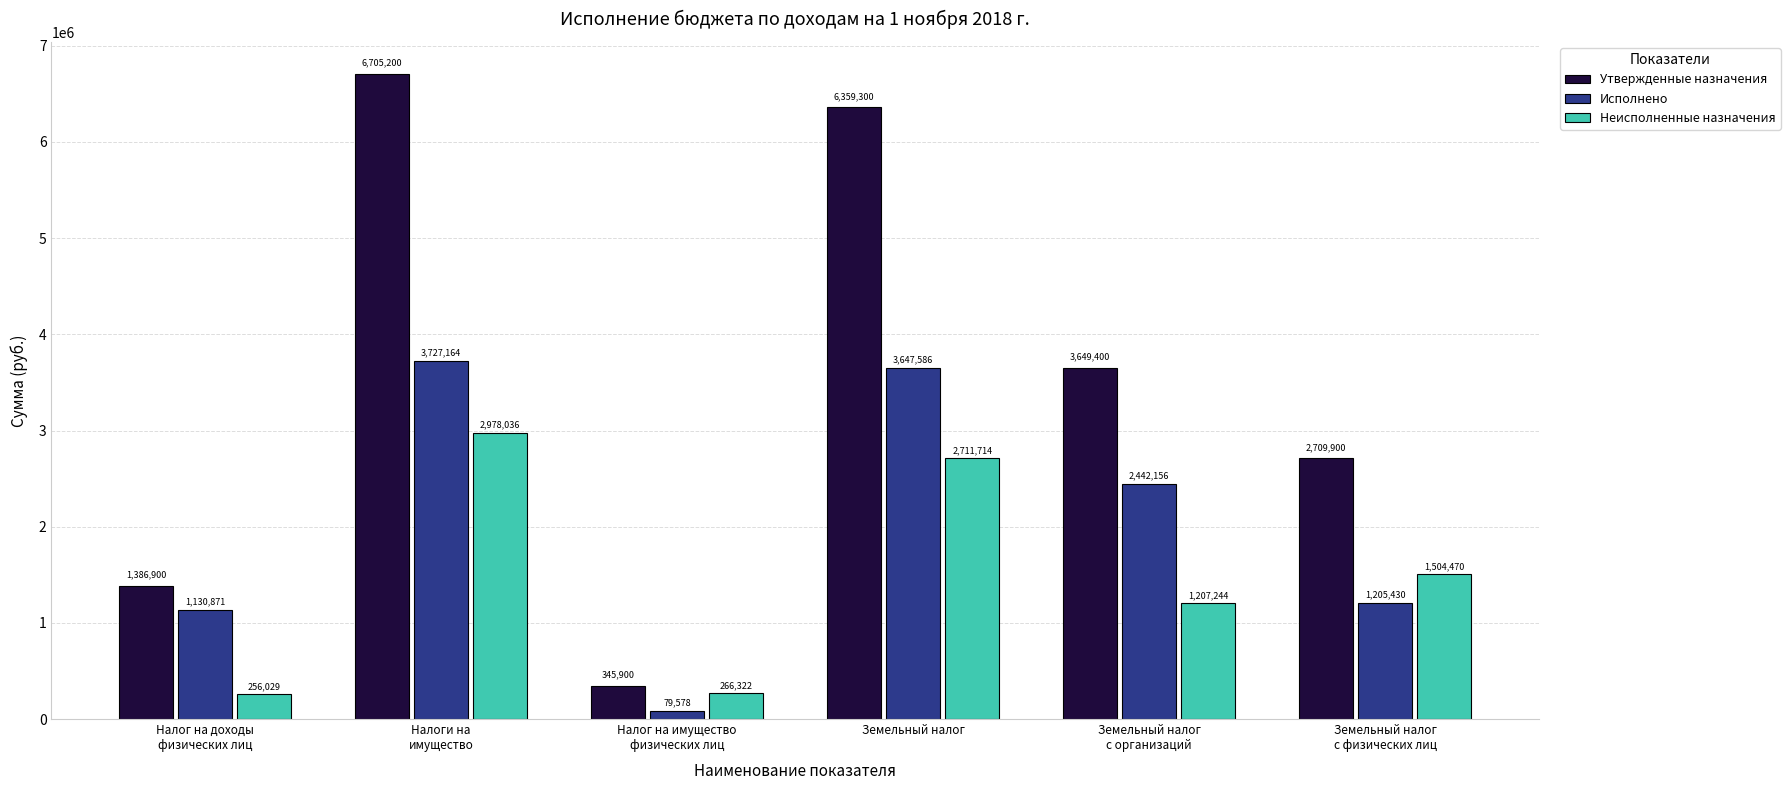

Is it true that Исполнено equals 2442155.9 at Земельный налог
с организаций?

True